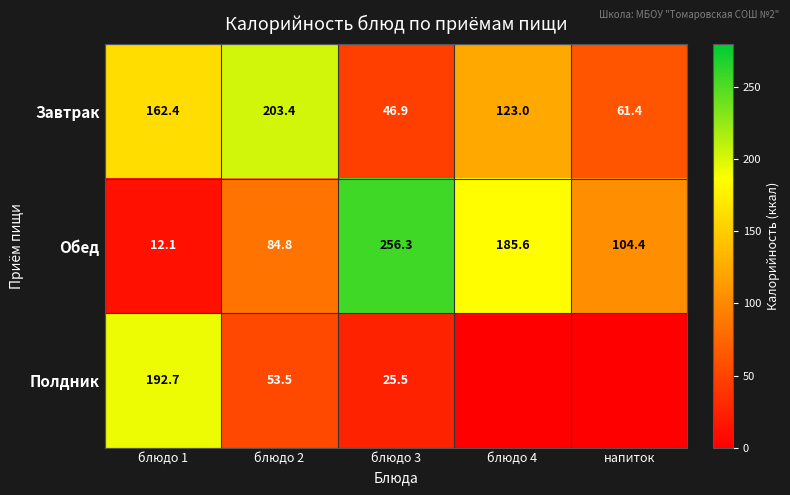

At which label does Обед first exceed 104?

блюдо 3